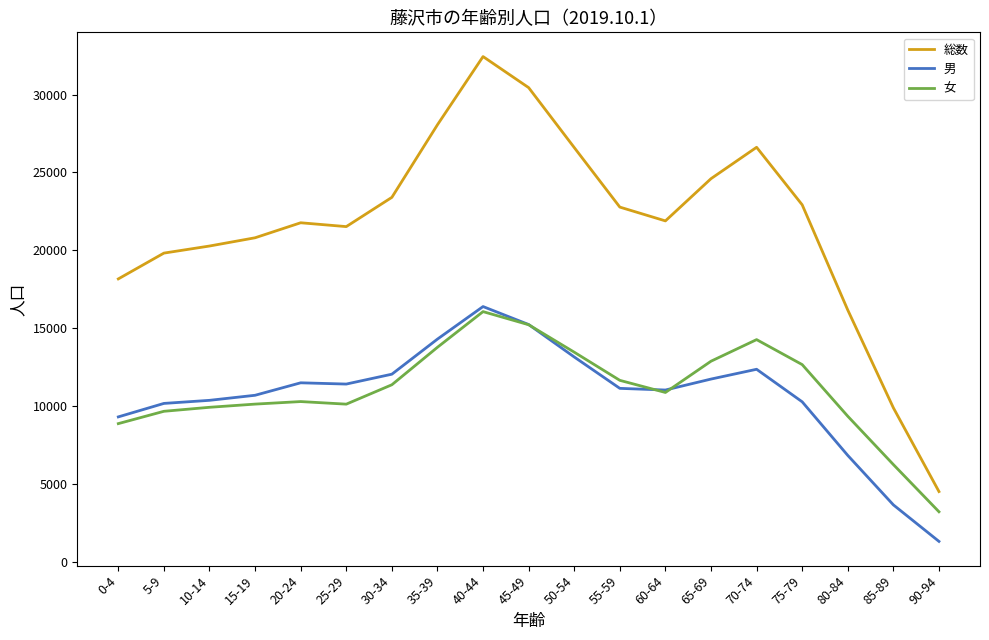

At which label does 女 reach its minimum?

90-94